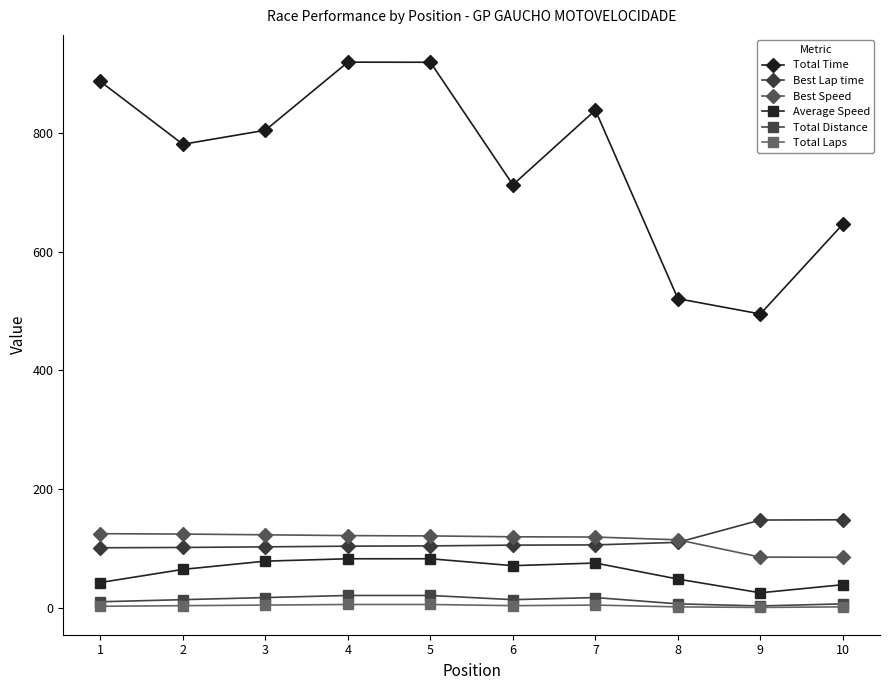

At how many categories does at least one series exceed 657?

7